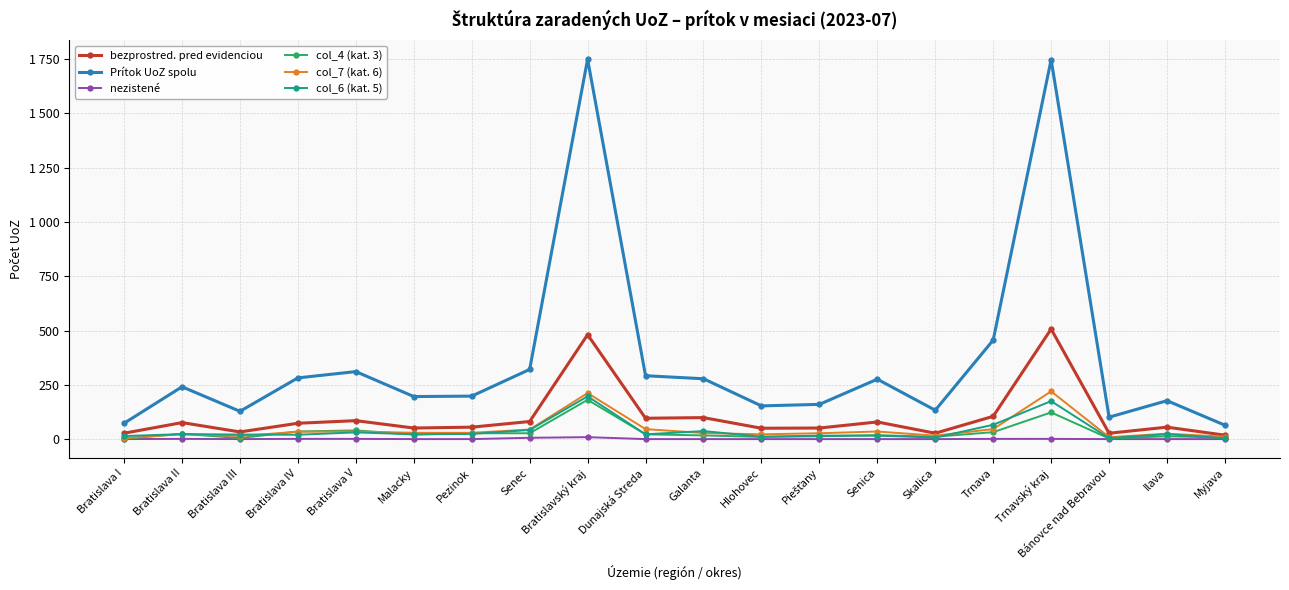

What are all the series names shown in the legend?

bezprostred. pred evidenciou, Prítok UoZ spolu, nezistené, col_4 (kat. 3), col_7 (kat. 6), col_6 (kat. 5)